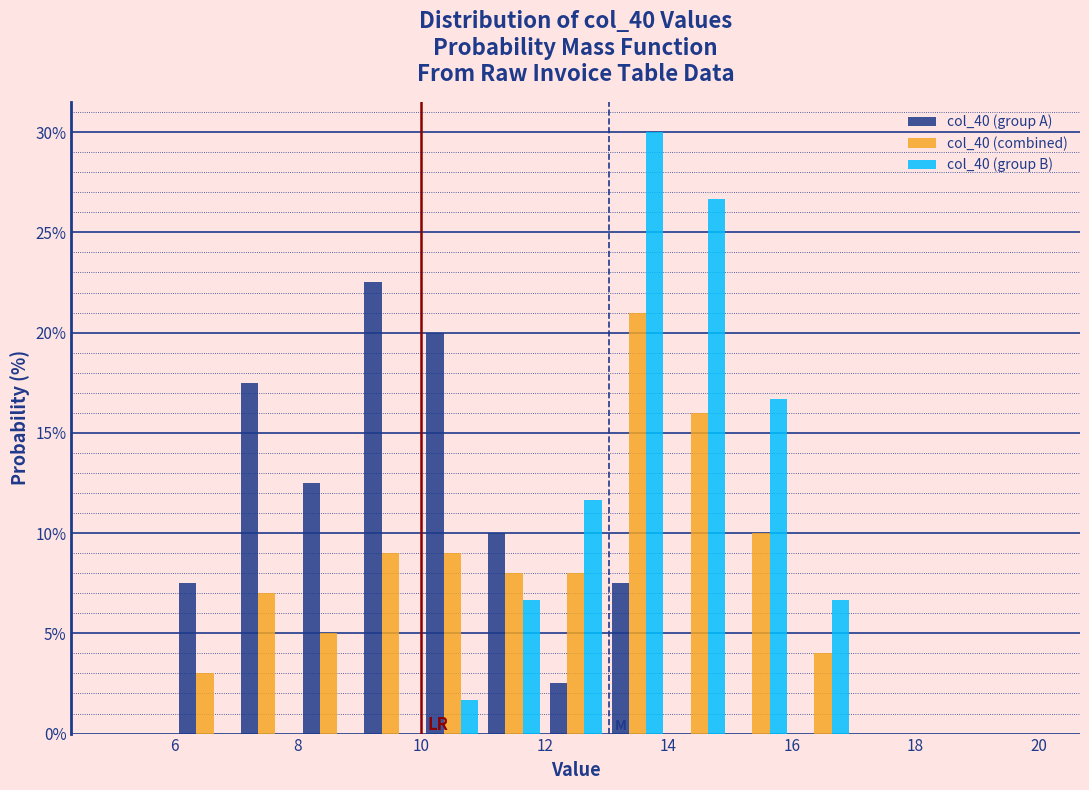

Reading left to right, transcribe this chart: for each range on the x-axis, give the height of each series' bar. The values are not printed on the chart, so give them approximately, as read against the axis.

5 to 6: col_40 (group A)=0	col_40 (combined)=0	col_40 (group B)=0
6 to 7: col_40 (group A)=7.5	col_40 (combined)=3.0	col_40 (group B)=0
7 to 8: col_40 (group A)=17.5	col_40 (combined)=7.0	col_40 (group B)=0
8 to 9: col_40 (group A)=12.5	col_40 (combined)=5.0	col_40 (group B)=0
9 to 10: col_40 (group A)=22.5	col_40 (combined)=9.0	col_40 (group B)=0
10 to 11: col_40 (group A)=20.0	col_40 (combined)=9.0	col_40 (group B)=1.5
11 to 12: col_40 (group A)=10.0	col_40 (combined)=8.0	col_40 (group B)=6.5
12 to 13: col_40 (group A)=2.5	col_40 (combined)=8.0	col_40 (group B)=11.5
13 to 14: col_40 (group A)=7.5	col_40 (combined)=21.0	col_40 (group B)=30.0
14 to 15: col_40 (group A)=0	col_40 (combined)=16.0	col_40 (group B)=26.5
15 to 16: col_40 (group A)=0	col_40 (combined)=10.0	col_40 (group B)=16.5
16 to 17: col_40 (group A)=0	col_40 (combined)=4.0	col_40 (group B)=6.5
17 to 18: col_40 (group A)=0	col_40 (combined)=0	col_40 (group B)=0
18 to 19: col_40 (group A)=0	col_40 (combined)=0	col_40 (group B)=0
19 to 20: col_40 (group A)=0	col_40 (combined)=0	col_40 (group B)=0